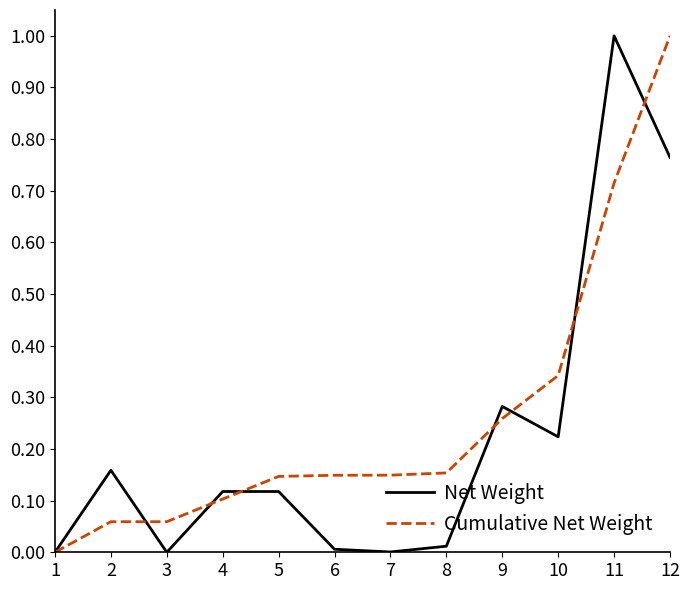

True or false: Cumulative Net Weight and Net Weight intersect in this chart.

True